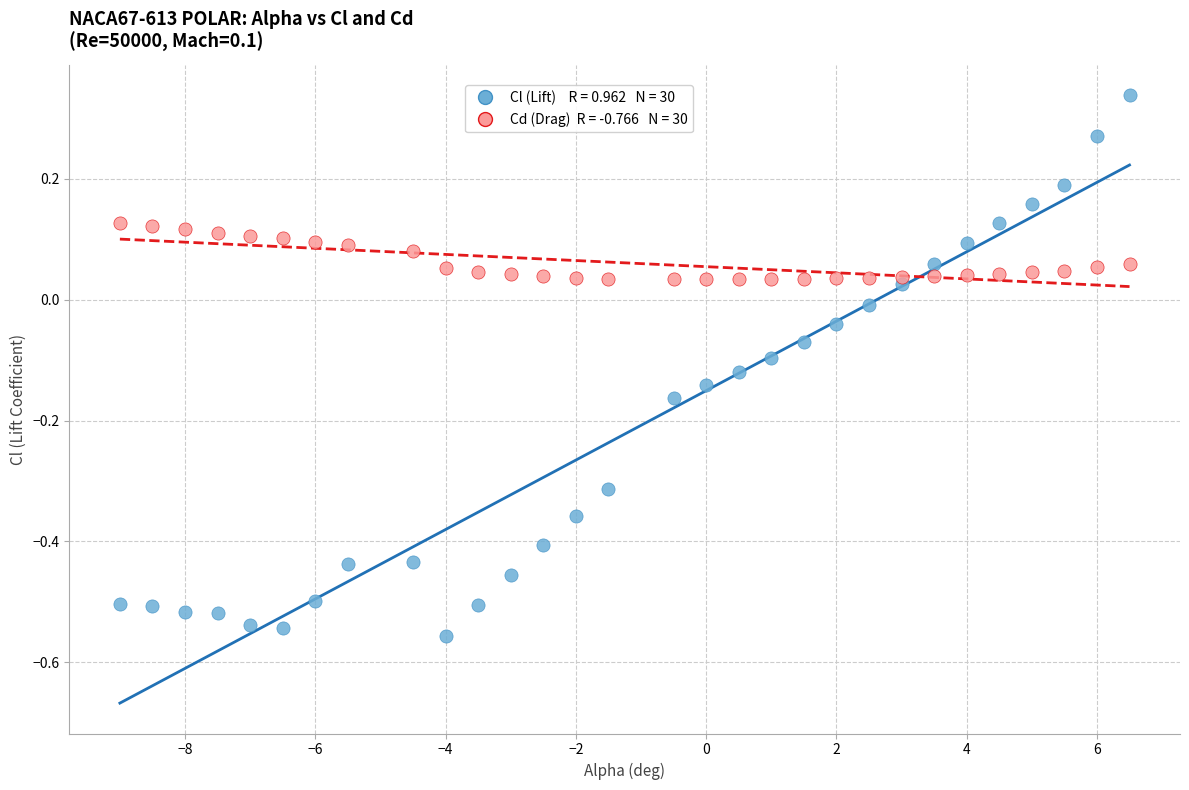

Across all data points, what is the range of X values (max minus min)?

15.5